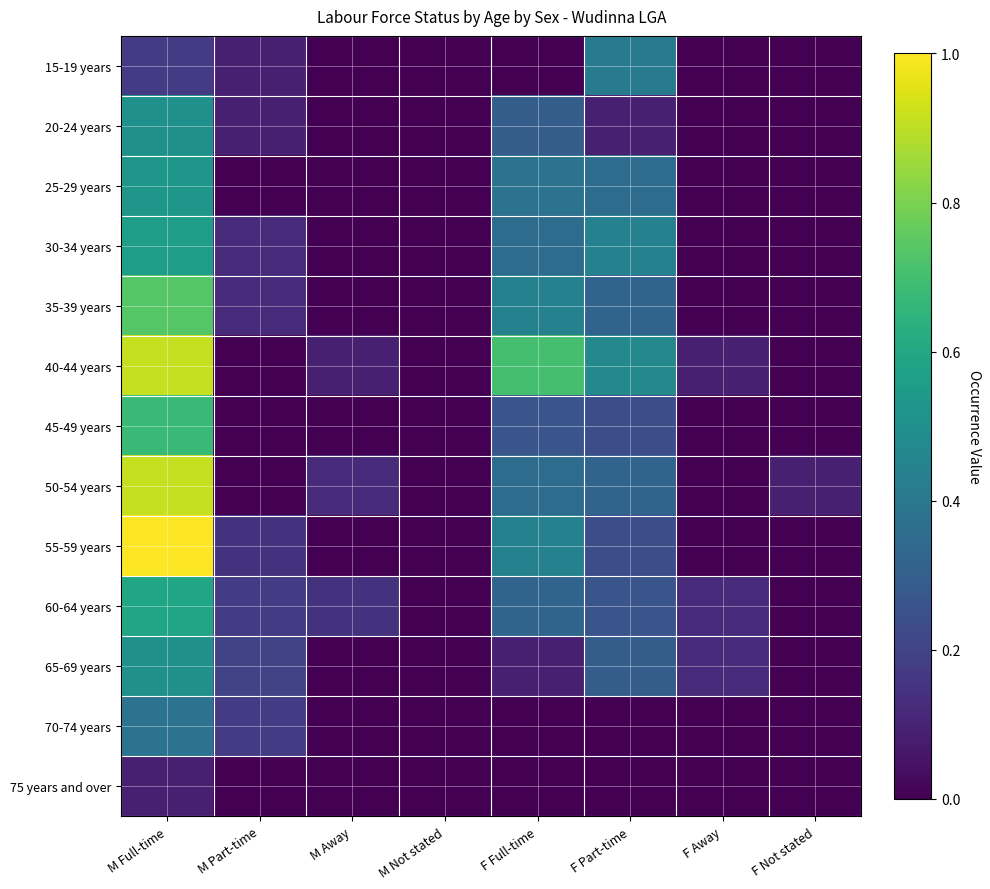

At how many categories does at least one series exceed 0?

7